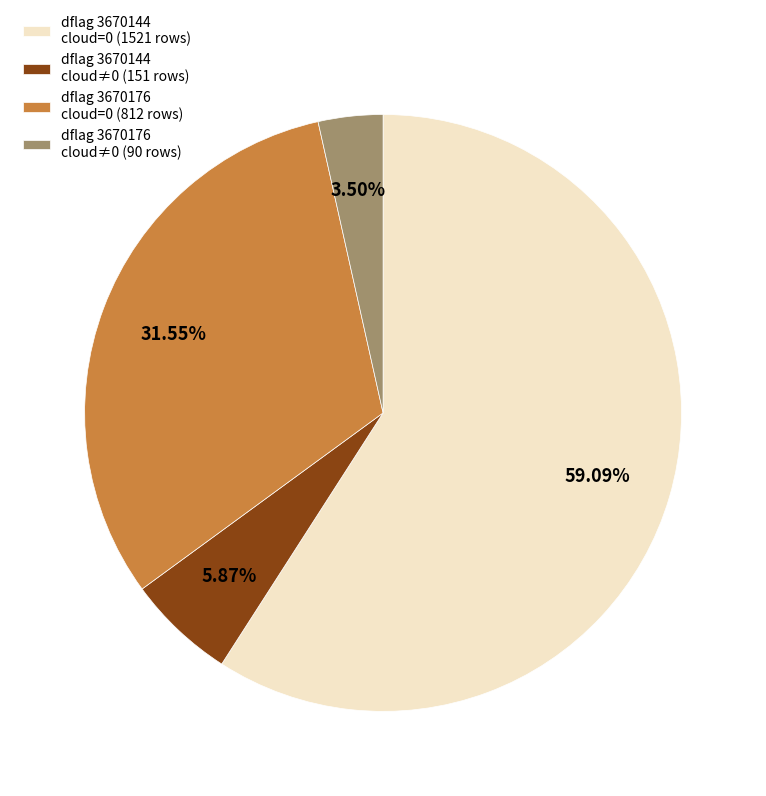

Do dflag 3670144 cloud≠0 (151 rows) and dflag 3670176 cloud≠0 (90 rows) together represent more than half of the pie?

No